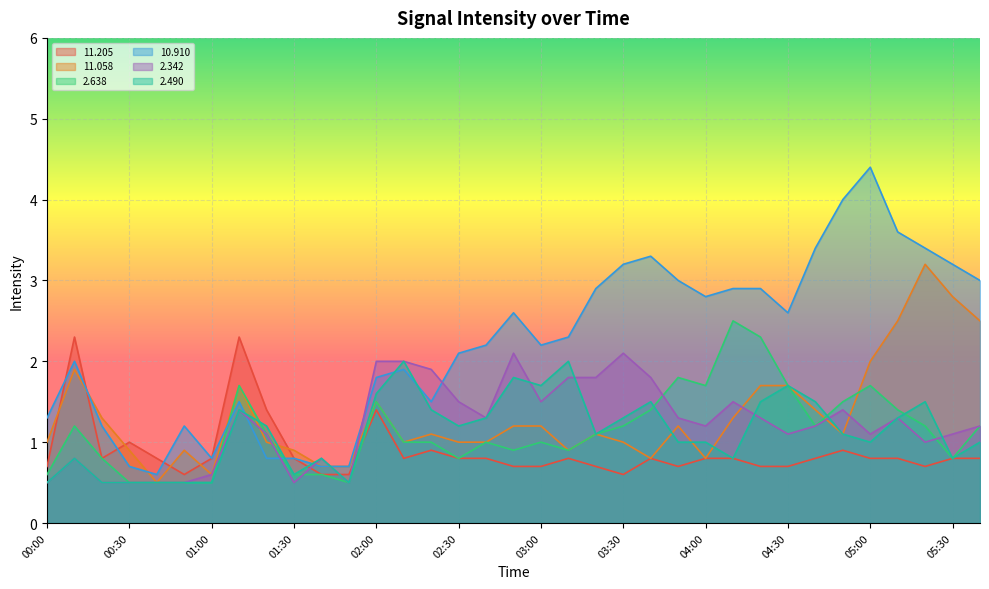

True or false:   2.342 has a value of 0.7 at 00:40.

False